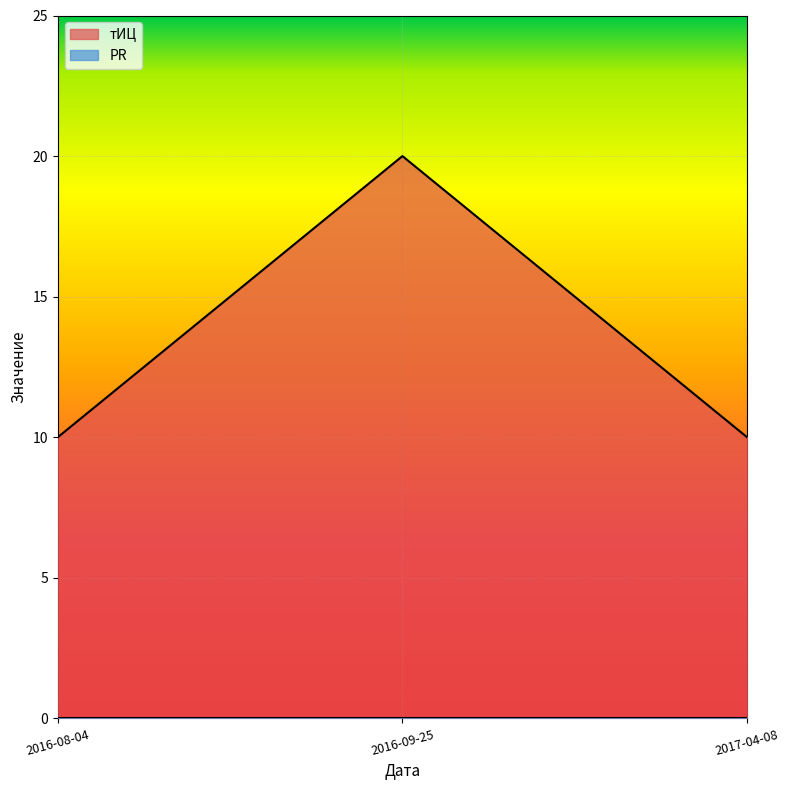

List the labels in order of value, smallest first.

2016-08-04, 2017-04-08, 2016-09-25